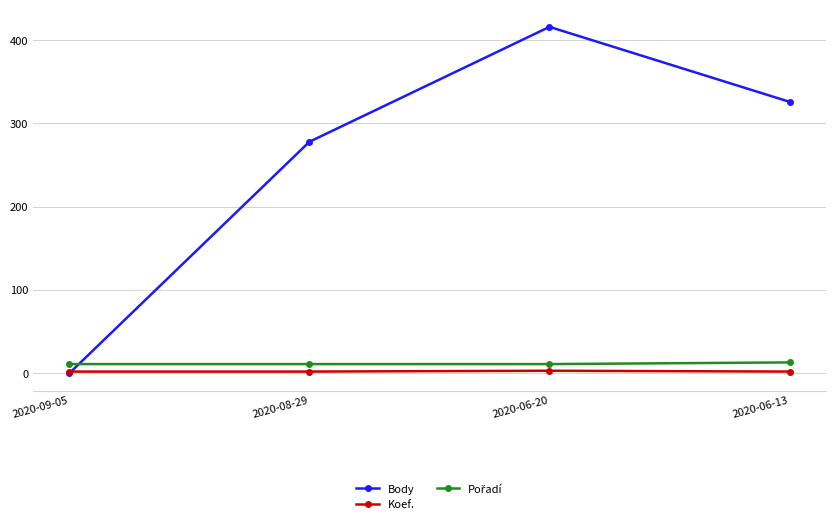

At which category is the sum across all series the highest?

2020-06-20